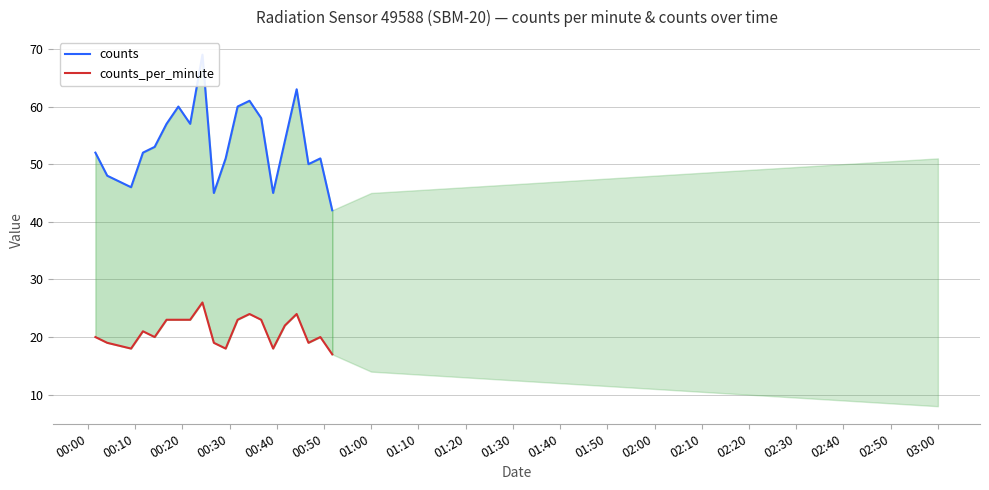

Reading right to left, what are all the values shown in this chart?

counts: 42	51	50	63	54	45	58	61	60	51	45	69	57	60	57	53	52	46	48	52
counts_per_minute: 17	20	19	24	22	18	23	24	23	18	19	26	23	23	23	20	21	18	19	20